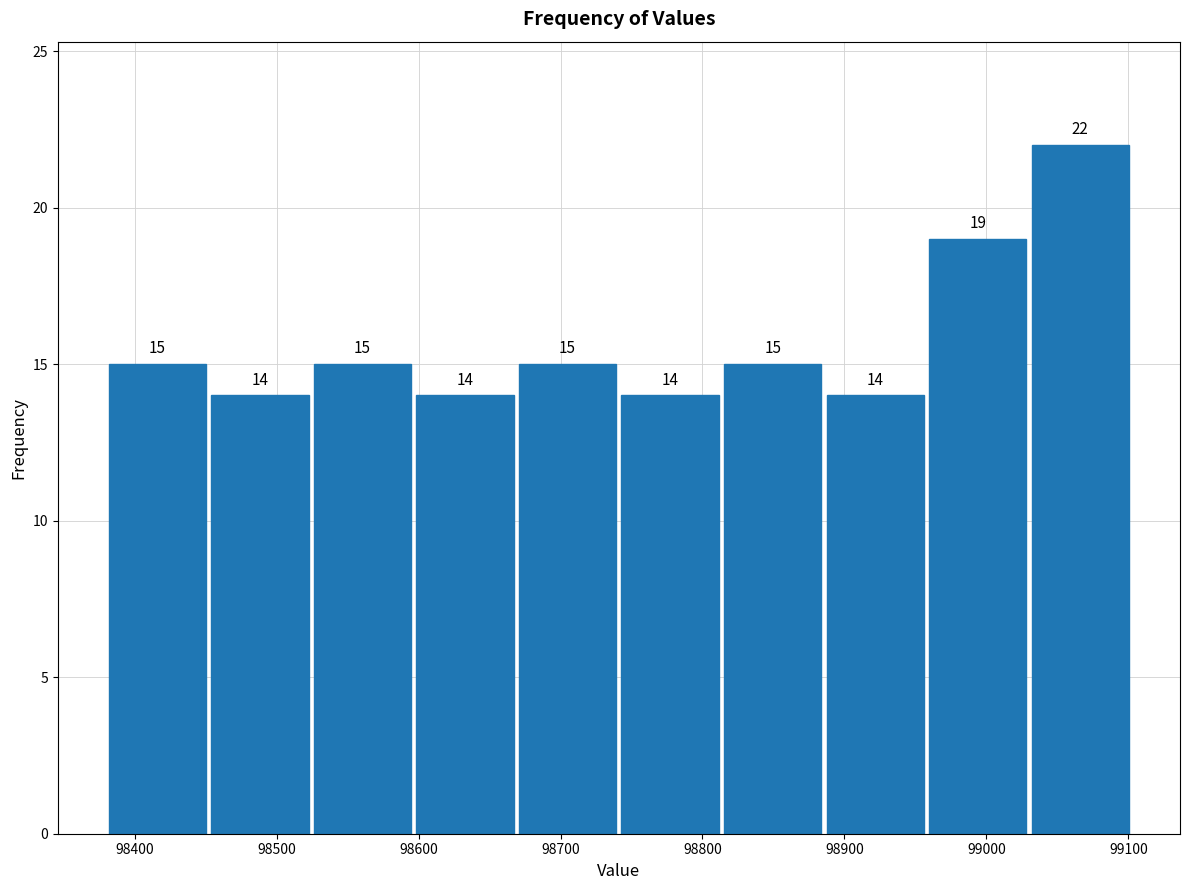

Reading left to right, transcribe this chart: for each bar, give the range it covers on the x-axis and its height. The bar edges are not printed on the chart, so give them approximately, as read against the axis.

98380 to 98450: 15
98450 to 98520: 14
98520 to 98600: 15
98600 to 98670: 14
98670 to 98740: 15
98740 to 98810: 14
98810 to 98890: 15
98890 to 98960: 14
98960 to 99030: 19
99030 to 99100: 22